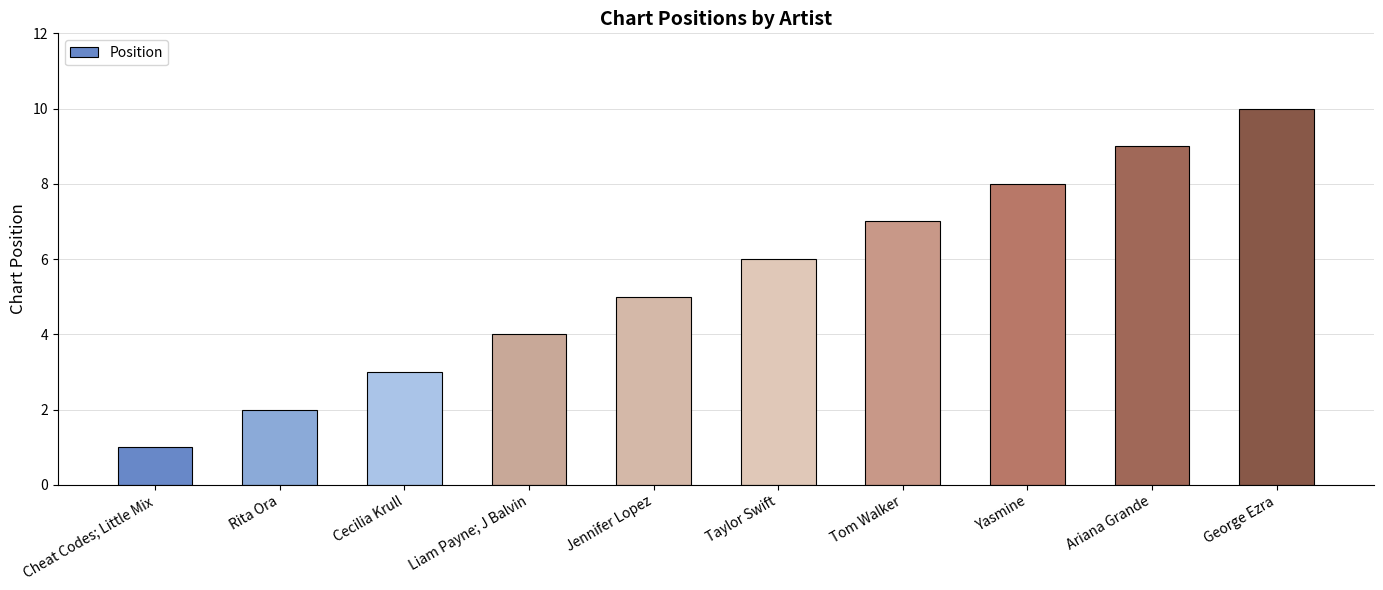

List the labels in order of value, largest first.

George Ezra, Ariana Grande, Yasmine, Tom Walker, Taylor Swift, Jennifer Lopez, Liam Payne; J Balvin, Cecilia Krull, Rita Ora, Cheat Codes; Little Mix